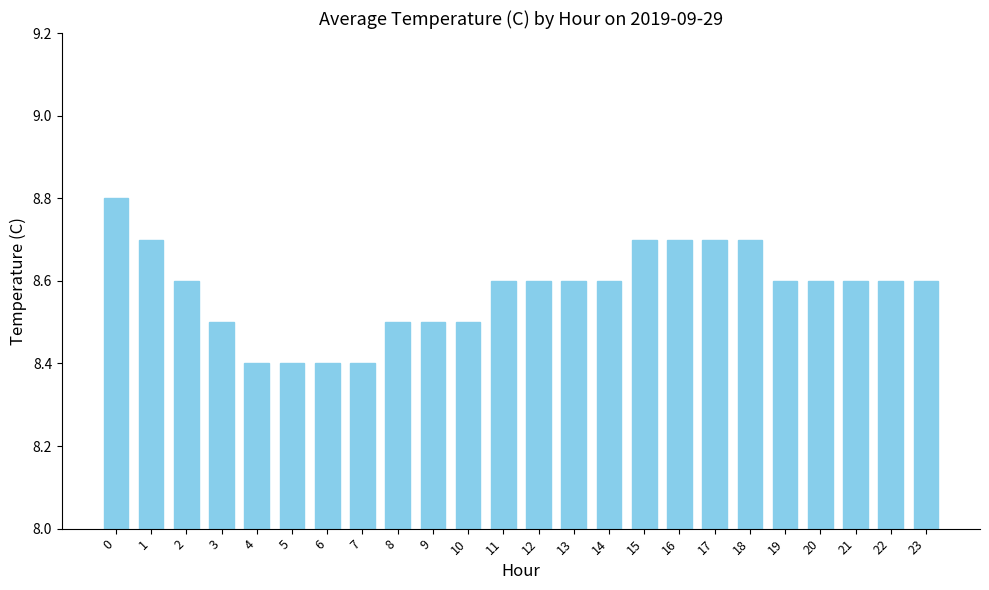

What is the average value?

8.6